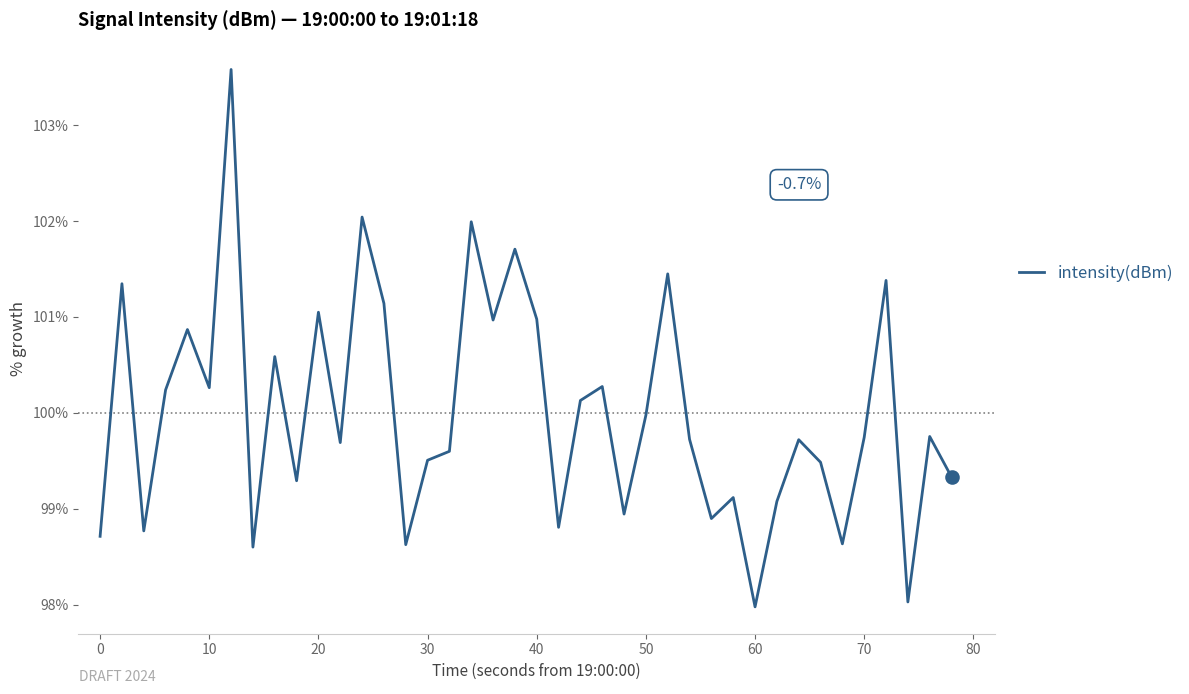

What is the minimum value shown in the chart?

98.0